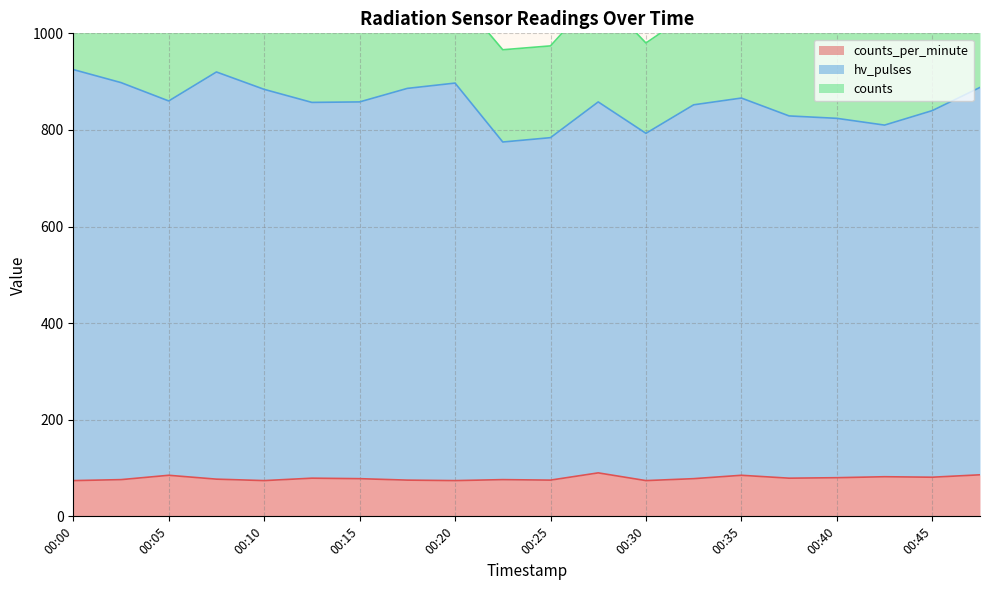

How many values in the hv_pulses series exceed 858?

9